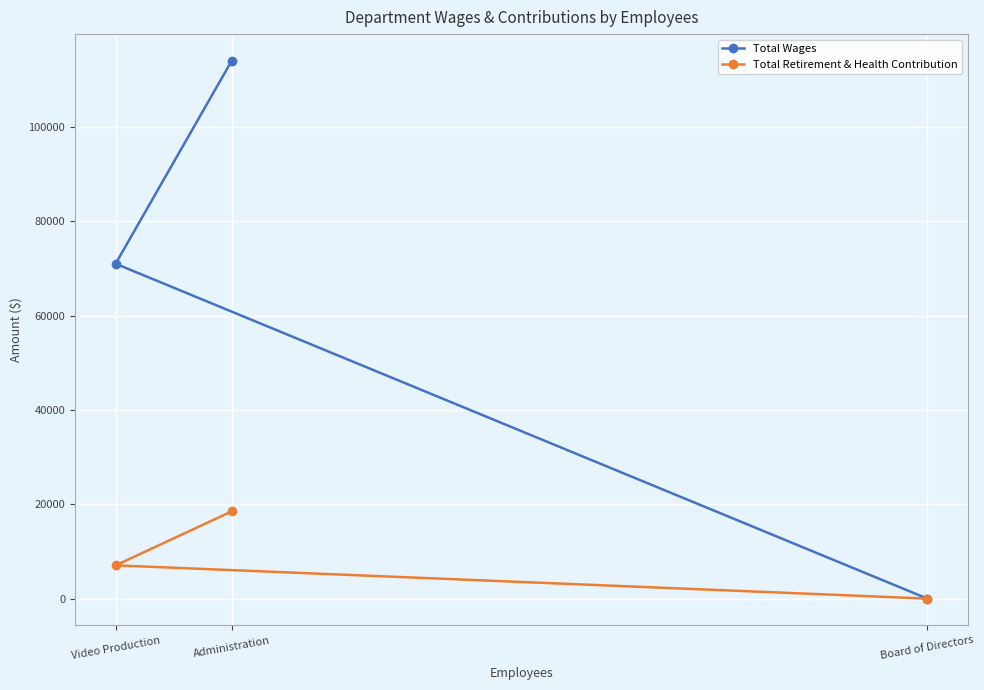

What position from the right is Board of Directors?

1